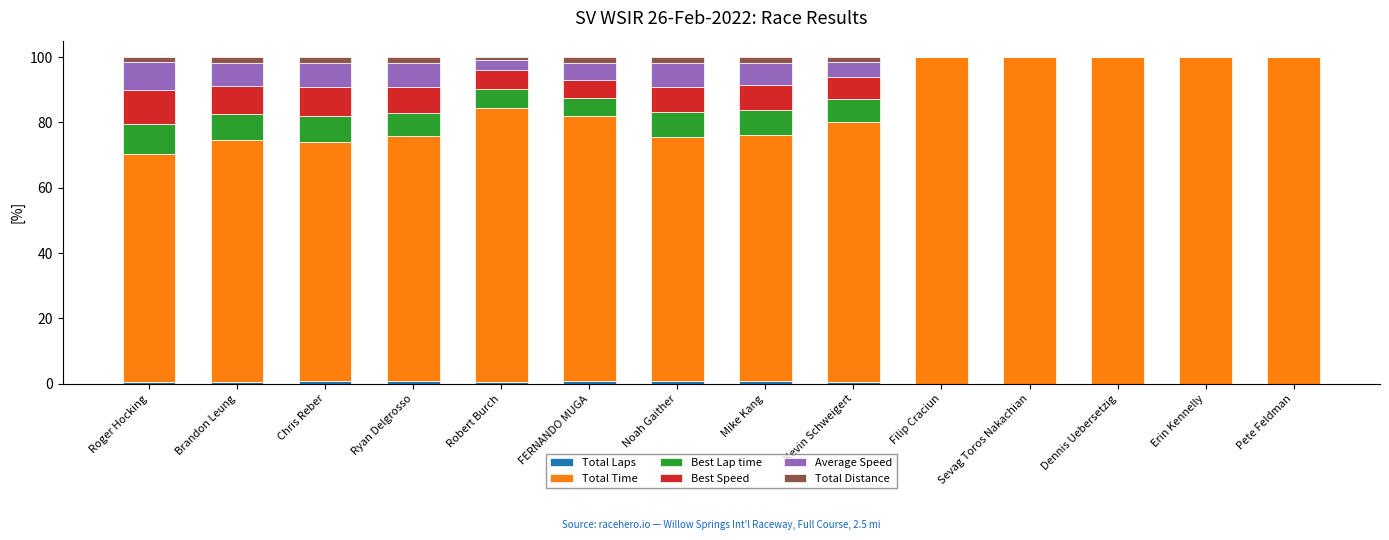

How many series are shown in this chart?

6